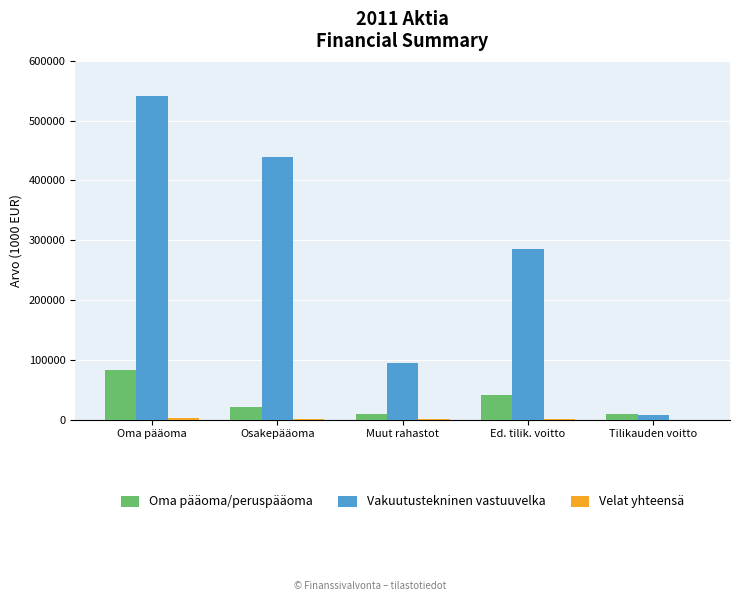

Where is Vakuutustekninen vastuuvelka nearest to the value 274355?

Ed. tilik. voitto